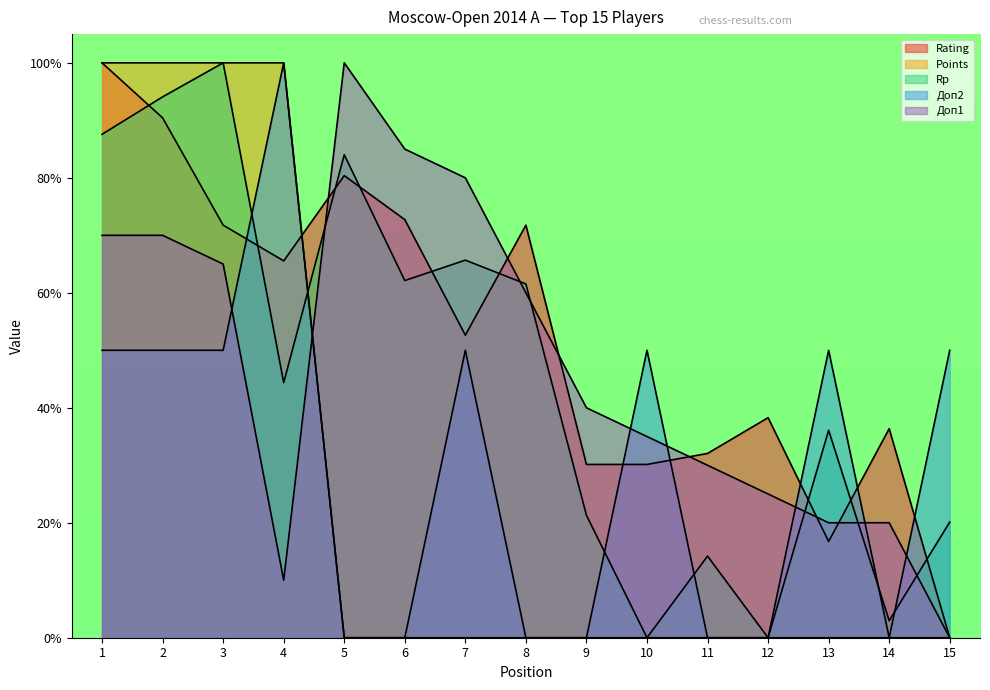

How many intersections are there between Доп2 and Доп1?

7